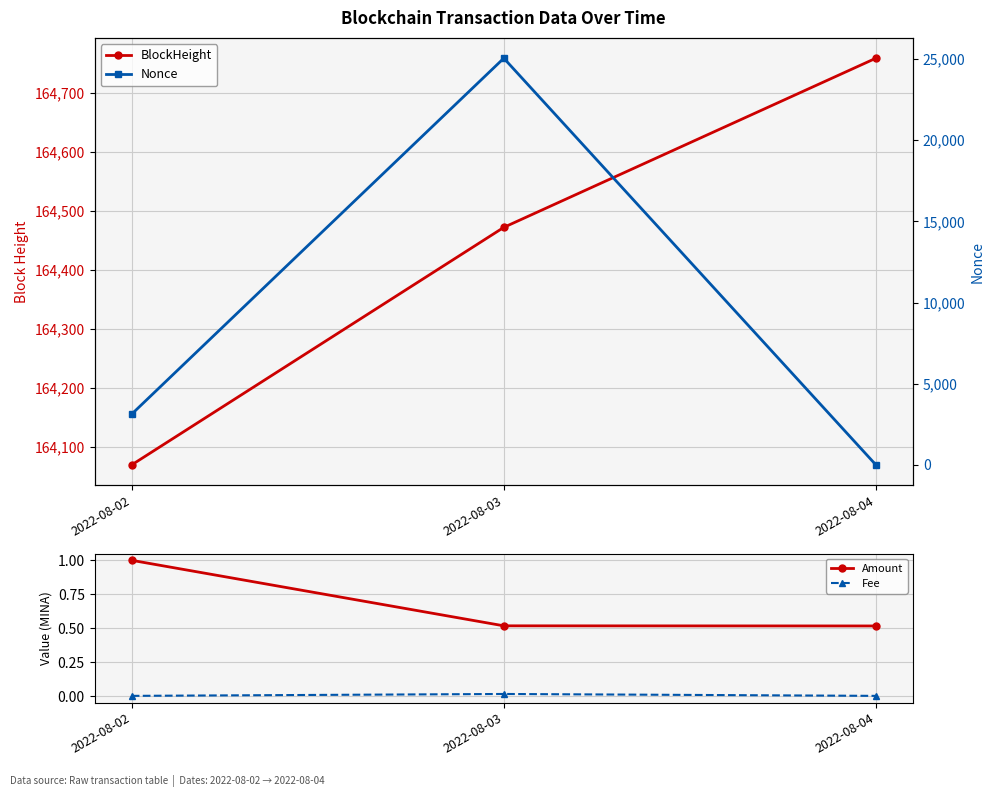

Reading left to right, list all the values displayed in this chart.

BlockHeight: 2022-08-02=164069.0	2022-08-03=164472.0	2022-08-04=164759.0
Amount: 2022-08-02=1.0	2022-08-03=0.5	2022-08-04=0.5
Fee: 2022-08-02=0.0	2022-08-03=0.0	2022-08-04=0.0
Nonce: 2022-08-02=3127.0	2022-08-03=25050.0	2022-08-04=0.0